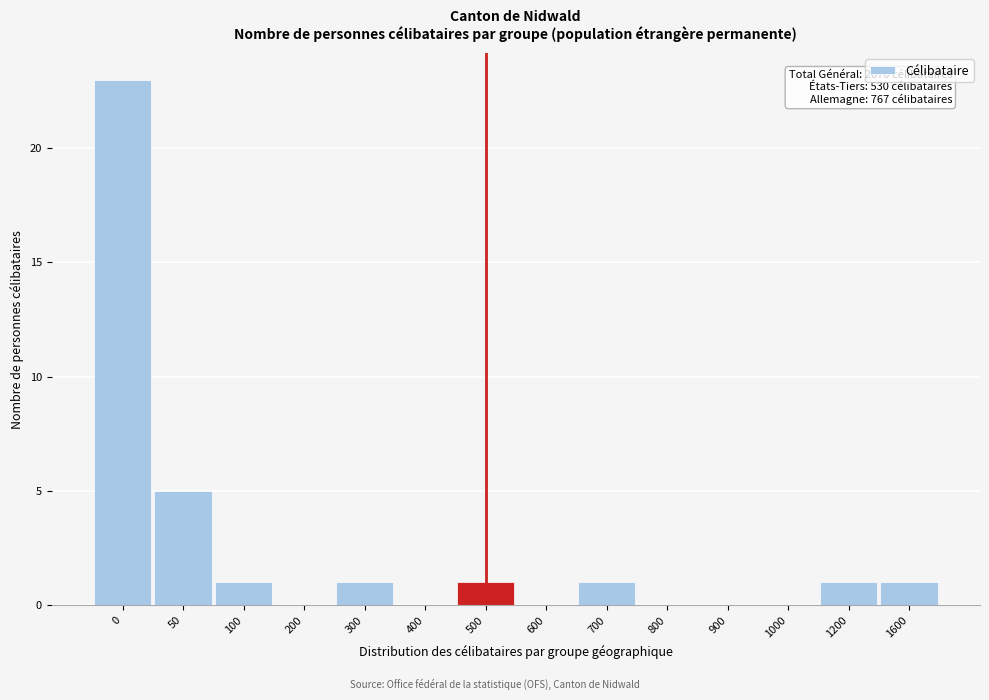

Reading left to right, transcribe all the data shown in this chart.

0=23	50=5	100=1	200=0	300=1	400=0	500=1	600=0	700=1	800=0	900=0	1000=0	1200=1	1600=1